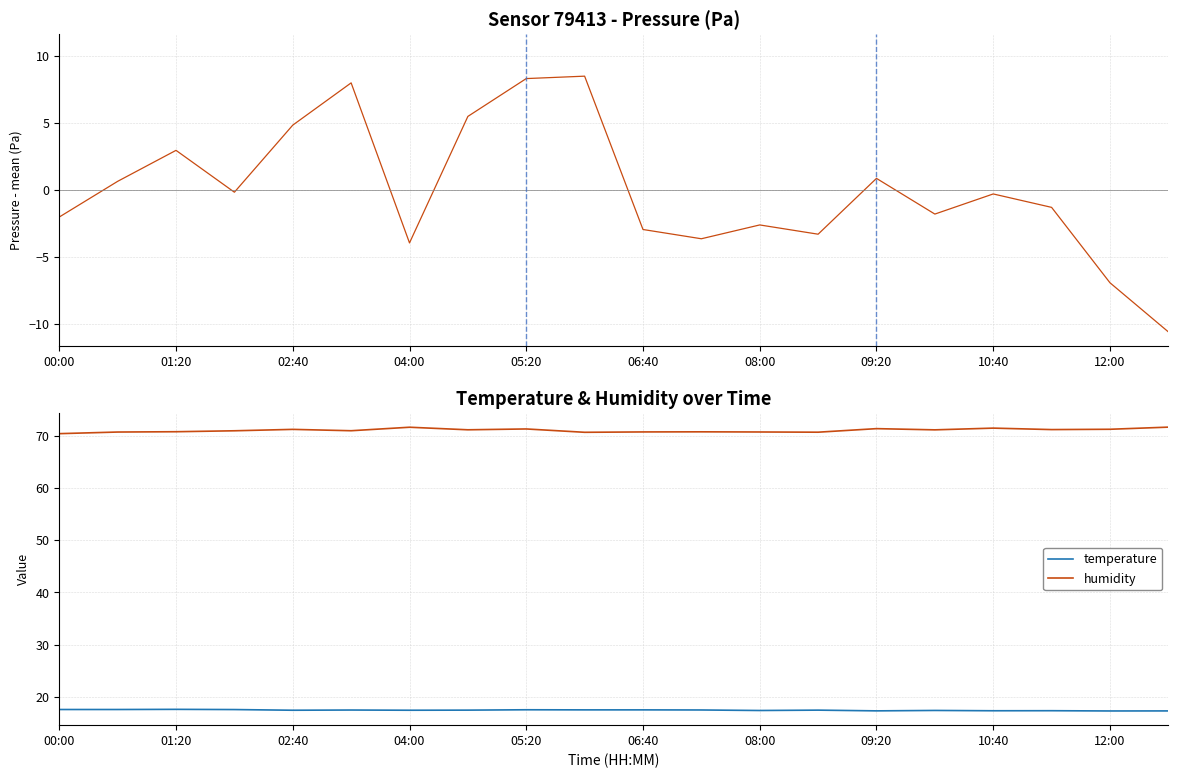

Which series has the largest total across all categories?

humidity